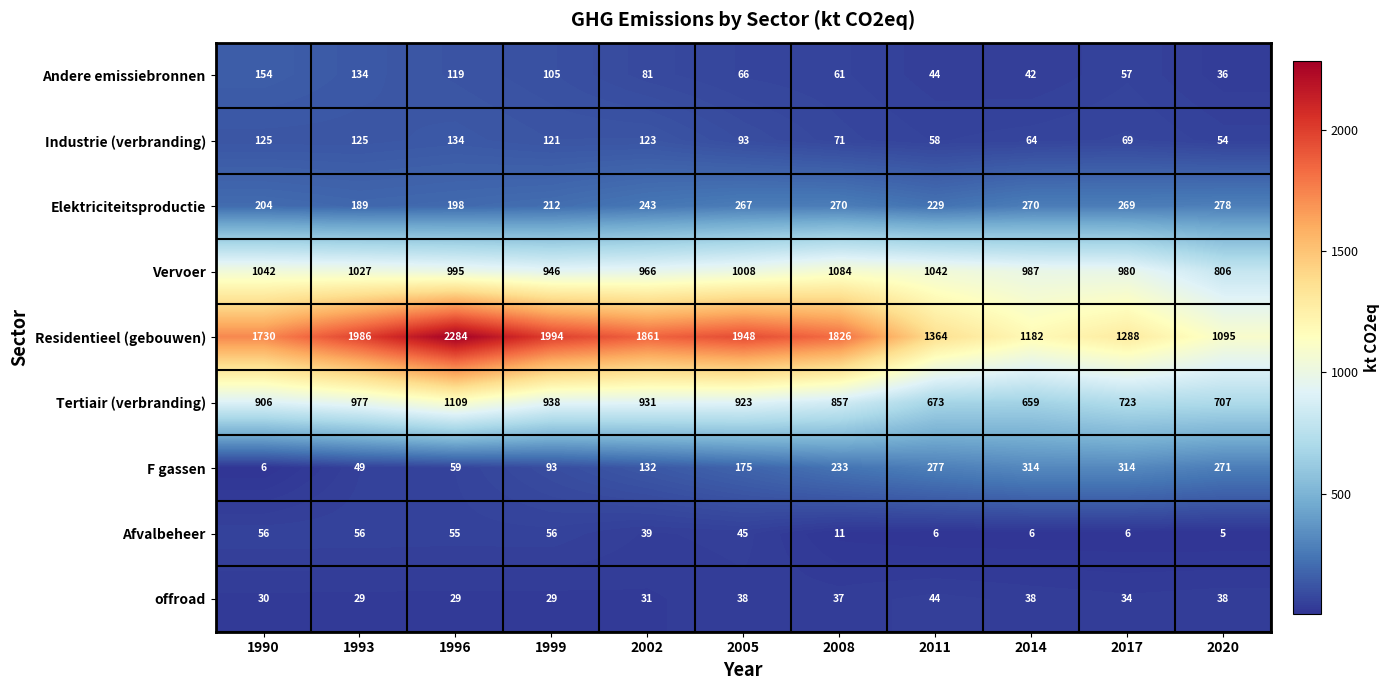

Count the number of data series in this chart.

9